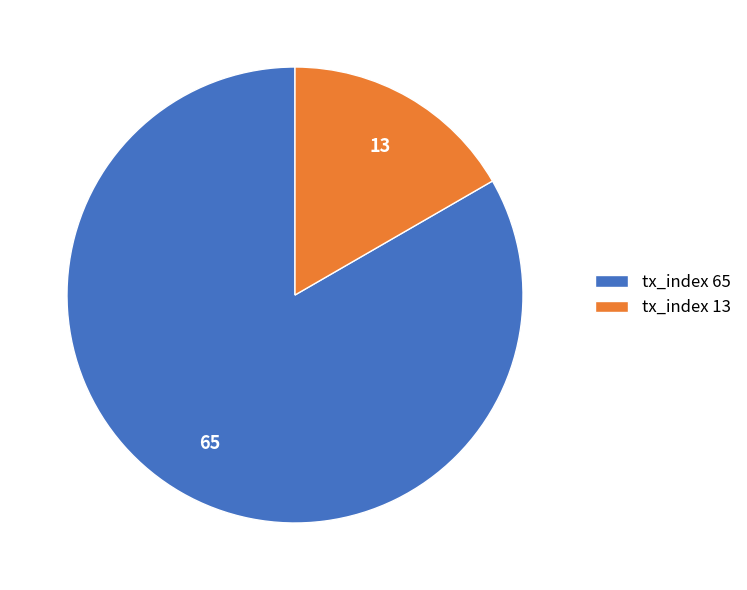

Does any single category account for the majority?

Yes